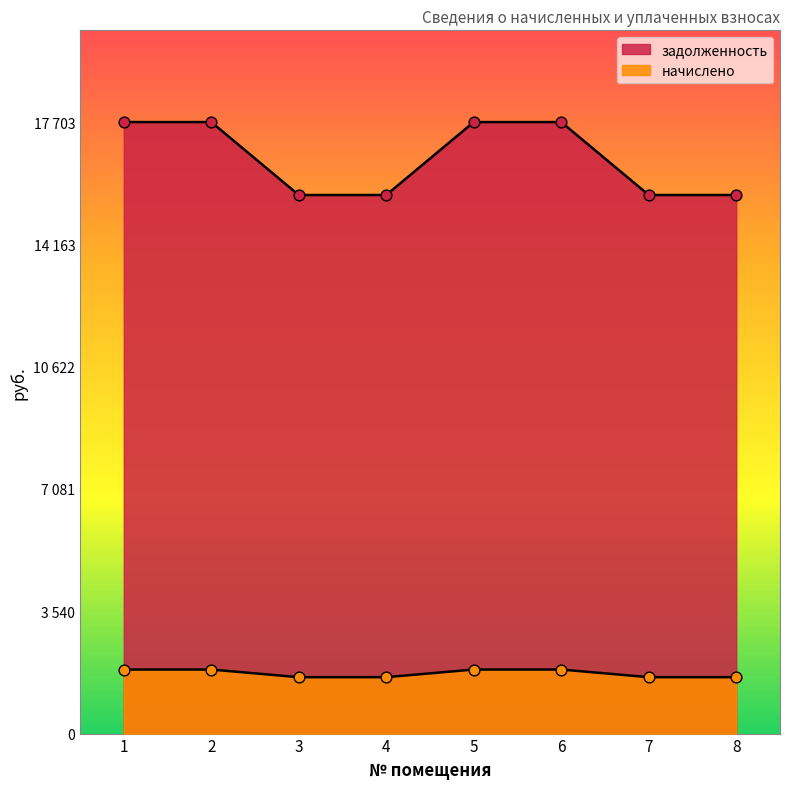

Which series contains the highest Y value?

задолженность